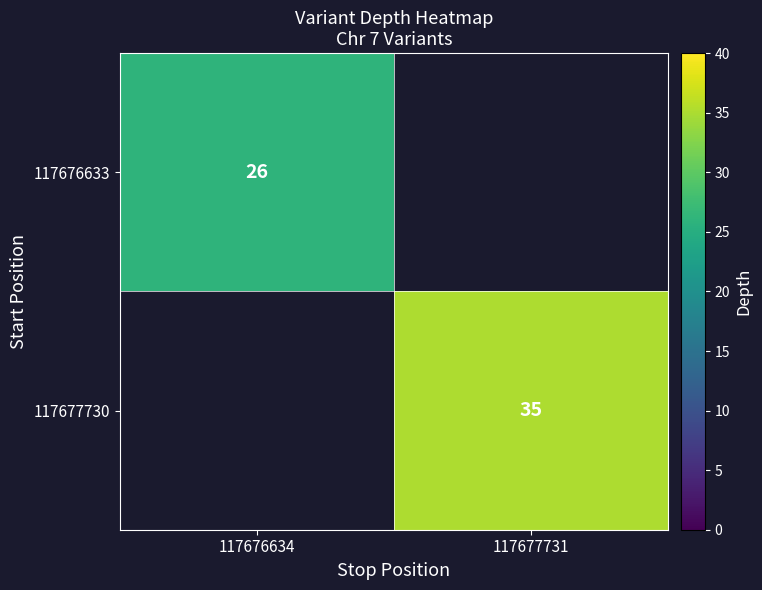

The 117677730 series shows 35 at 117677731. True or false?

True